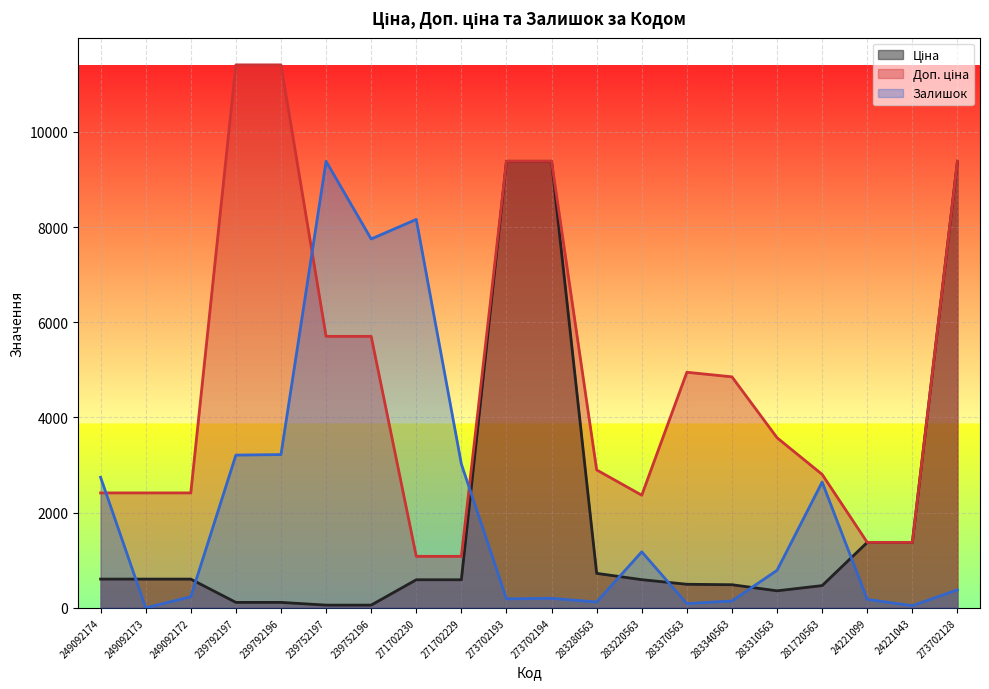

What is the difference between the second highest and second lowest values in the Ціна series?

9326.9